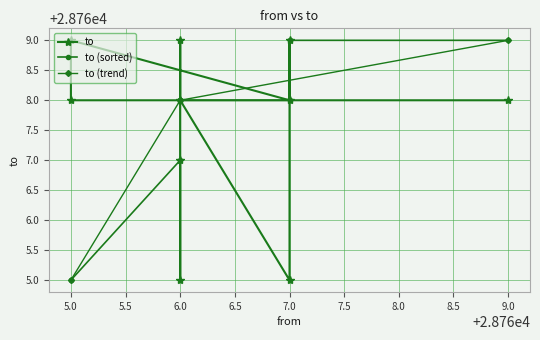

Where is to (trend) nearest to the value 28767?

6.0